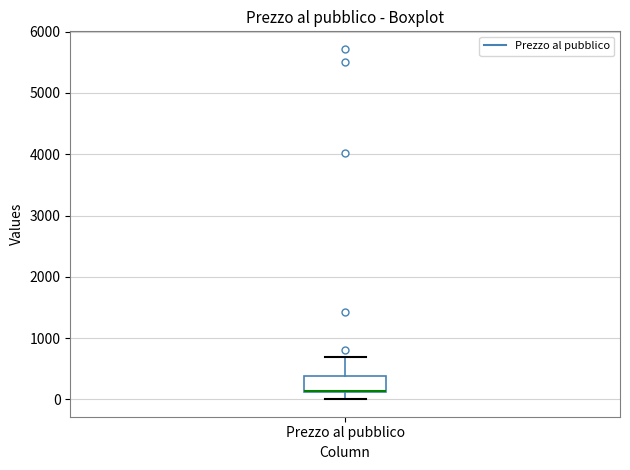

Read this box plot against the y-axis: the position of the median line, the range covered by the box, and the ends of both whiskers. The values are not printed on the chart, so give them approximately, as read against the axis.

median 100 (drawn on the box's lower edge), box 100 to 400, whiskers 0 to 700